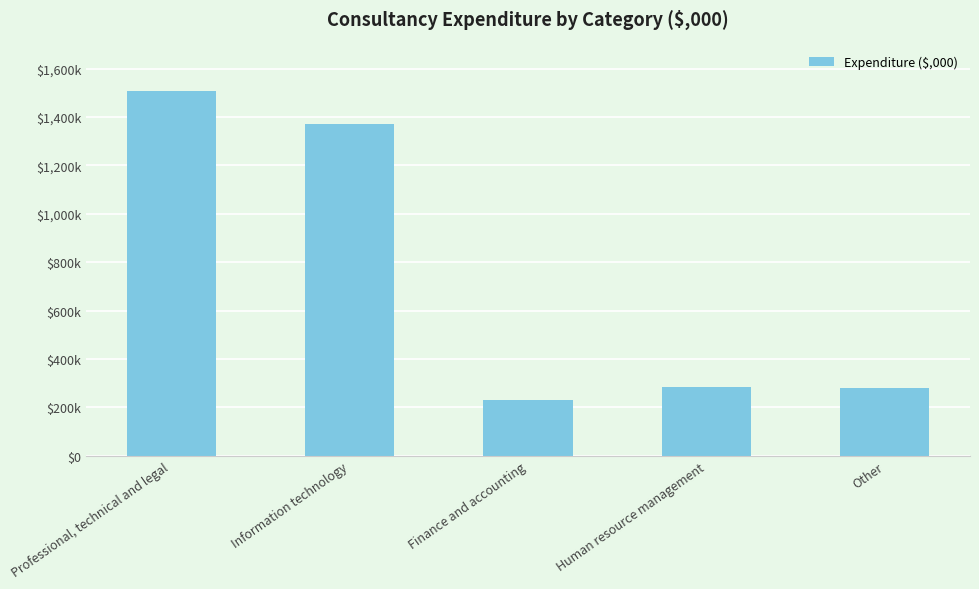

At which label does the data first exceed 284?

Professional, technical and legal